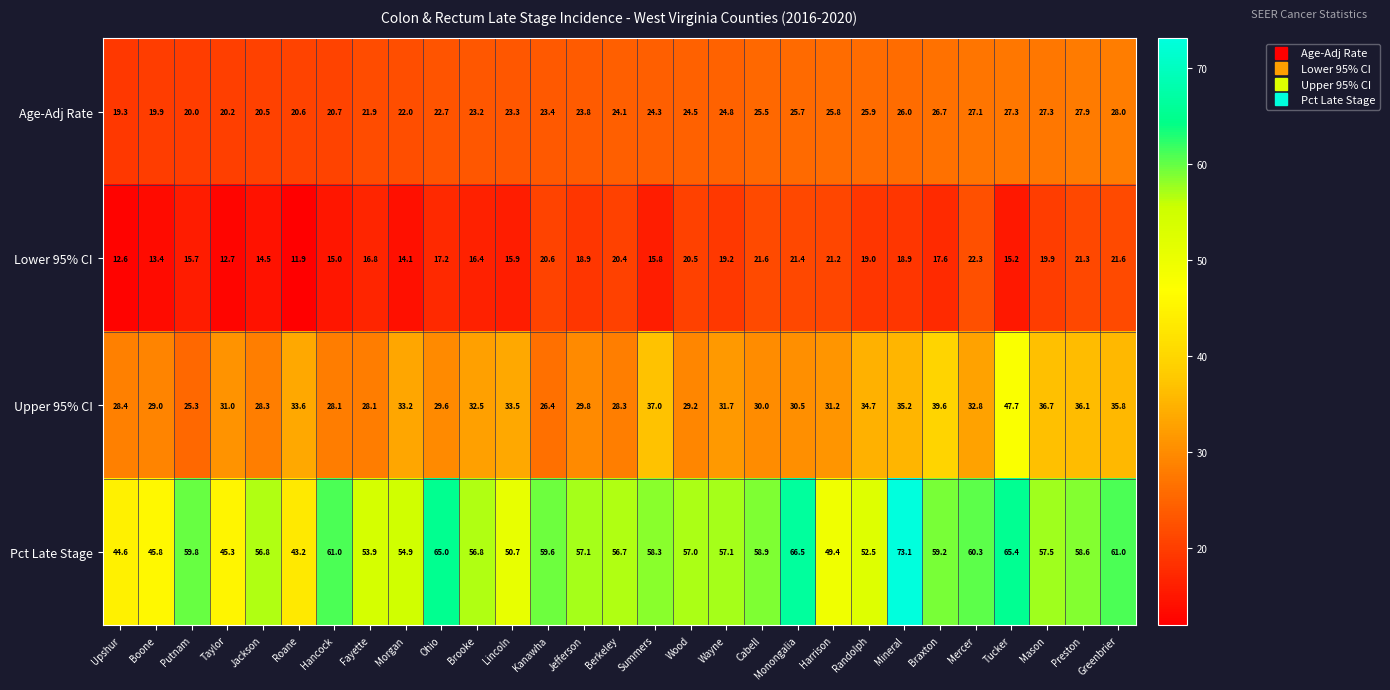

At which category is the sum across all series the highest?

Tucker